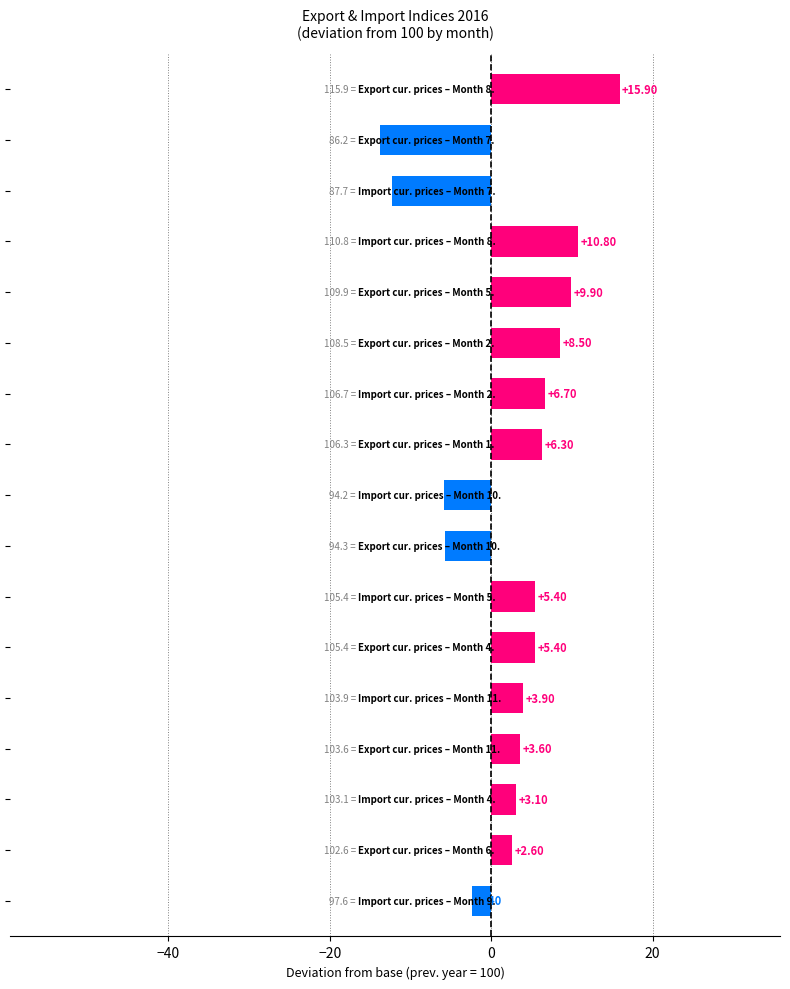

How many data points does each series have?

17